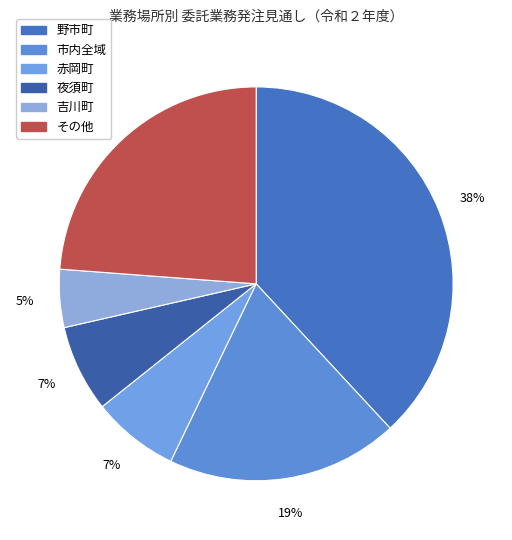

Rank the categories by value from highest to lowest.

野市町, その他, 市内全域, 赤岡町, 夜須町, 吉川町